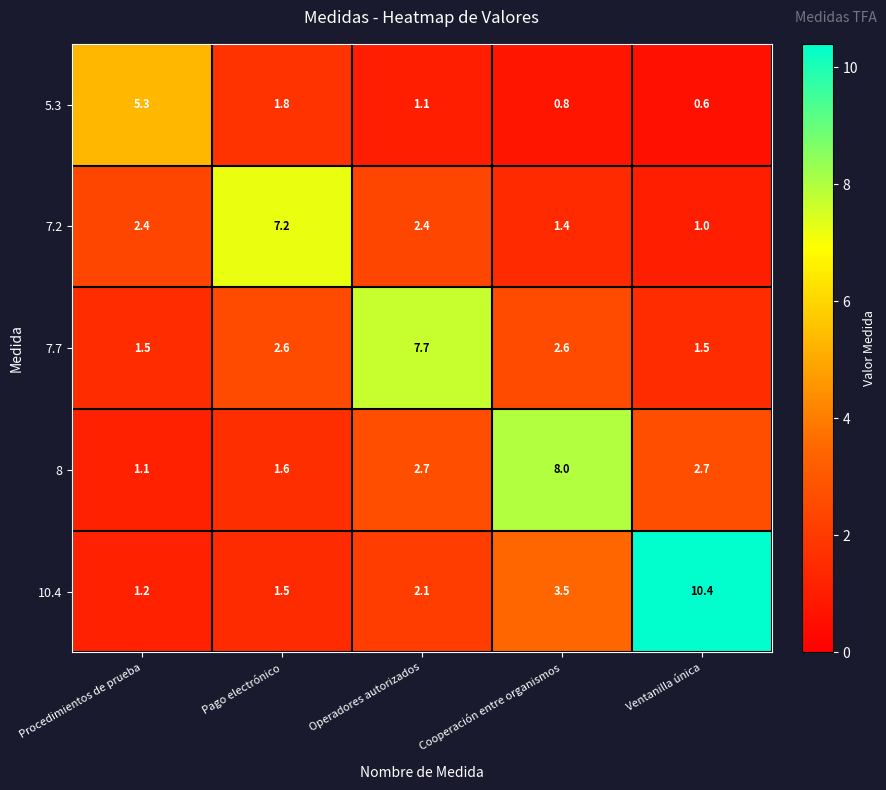

The value of 7.7 at Ventanilla única is 0.7. True or false?

False